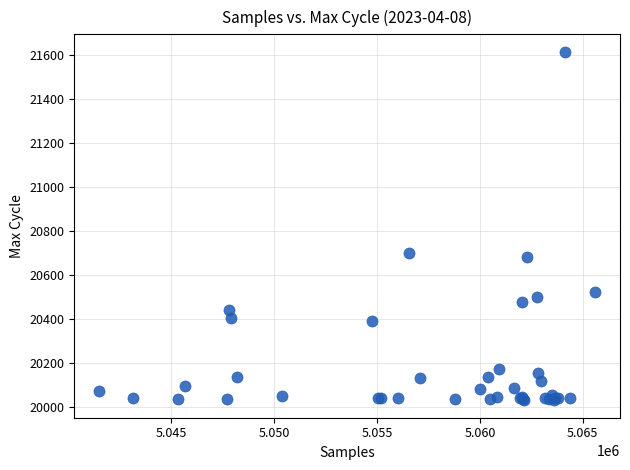

What Y value in the scatter plot is closest to 20824?

20701